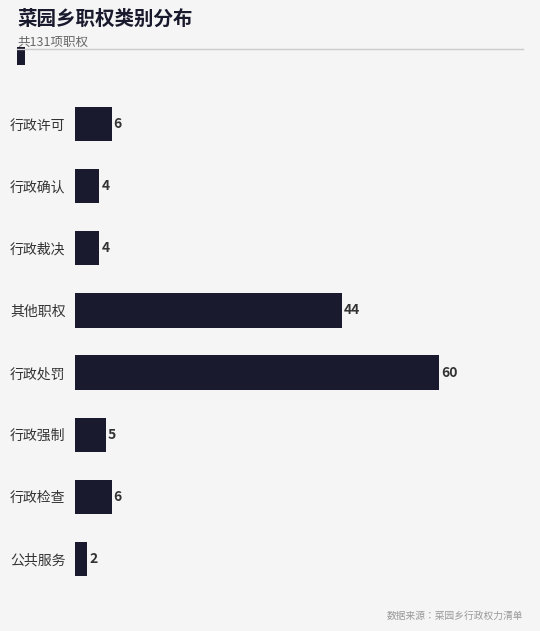

What is the difference between the maximum and second lowest values?

56